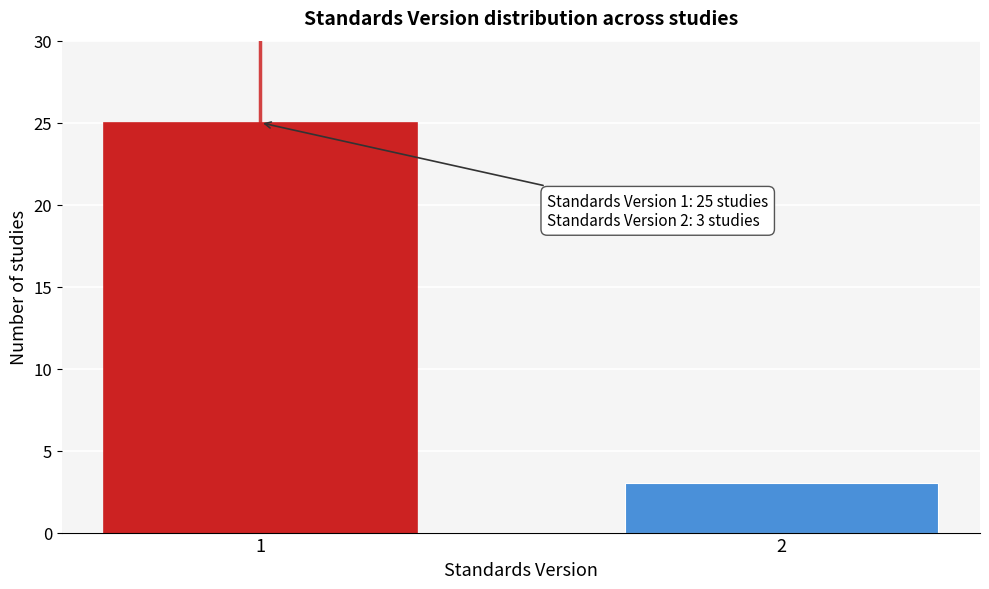

Reading left to right, list all the values displayed in this chart.

25	3